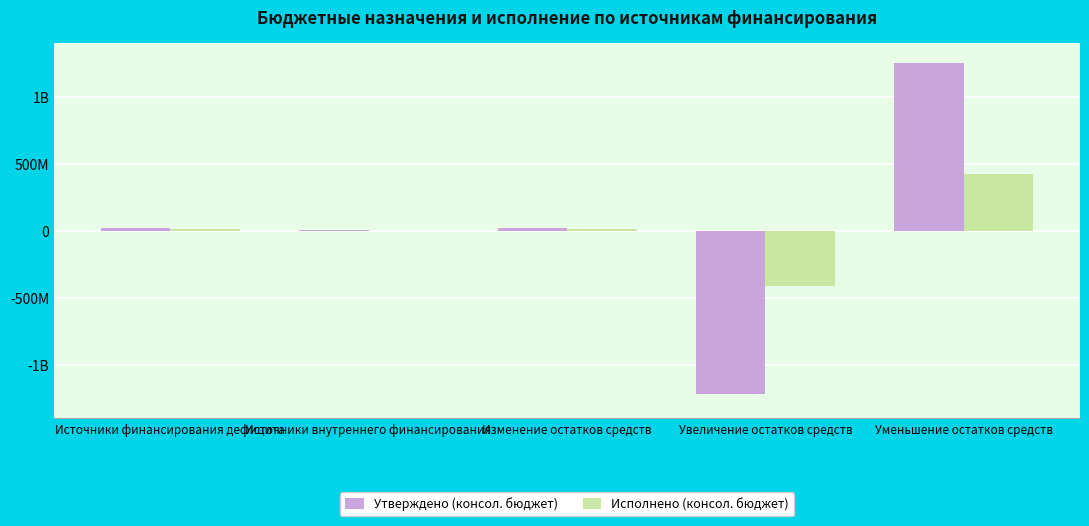

What is the sum of the Утверждено (консол. бюджет) values at Изменение остатков средств and Увеличение остатков средств?

-1197713438.9